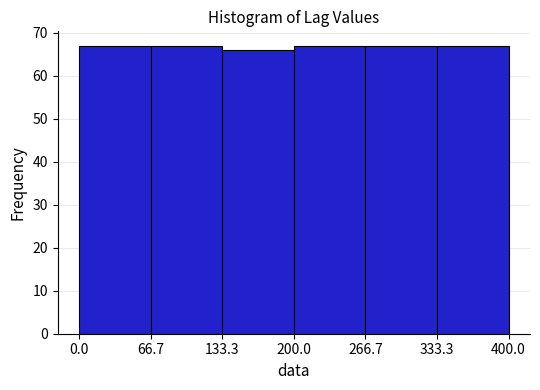

Reading left to right, transcribe this chart: for each bar, give the range it covers on the x-axis and its height. The values are not printed on the chart, so give them approximately, as read against the axis.

0.0 to 66.7: 67
66.7 to 133.3: 67
133.3 to 200.0: 66
200.0 to 266.7: 67
266.7 to 333.3: 67
333.3 to 400.0: 67